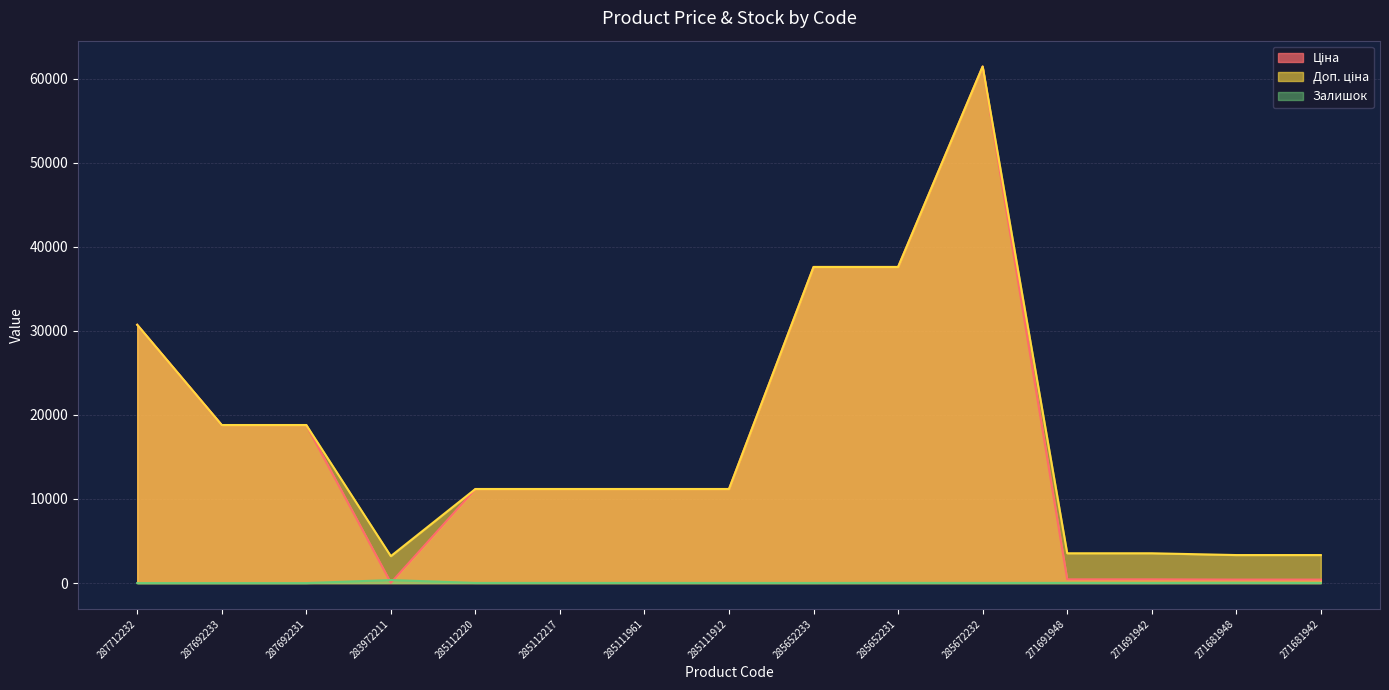

What is the difference between the maximum and minimum values in the Залишок series?

360.0